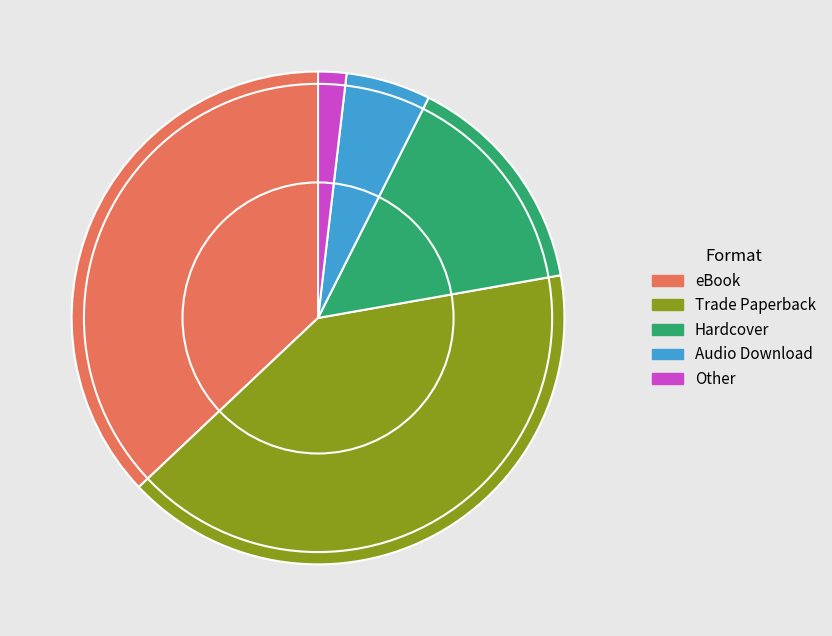

Which category has the biggest portion of the pie?

Trade Paperback